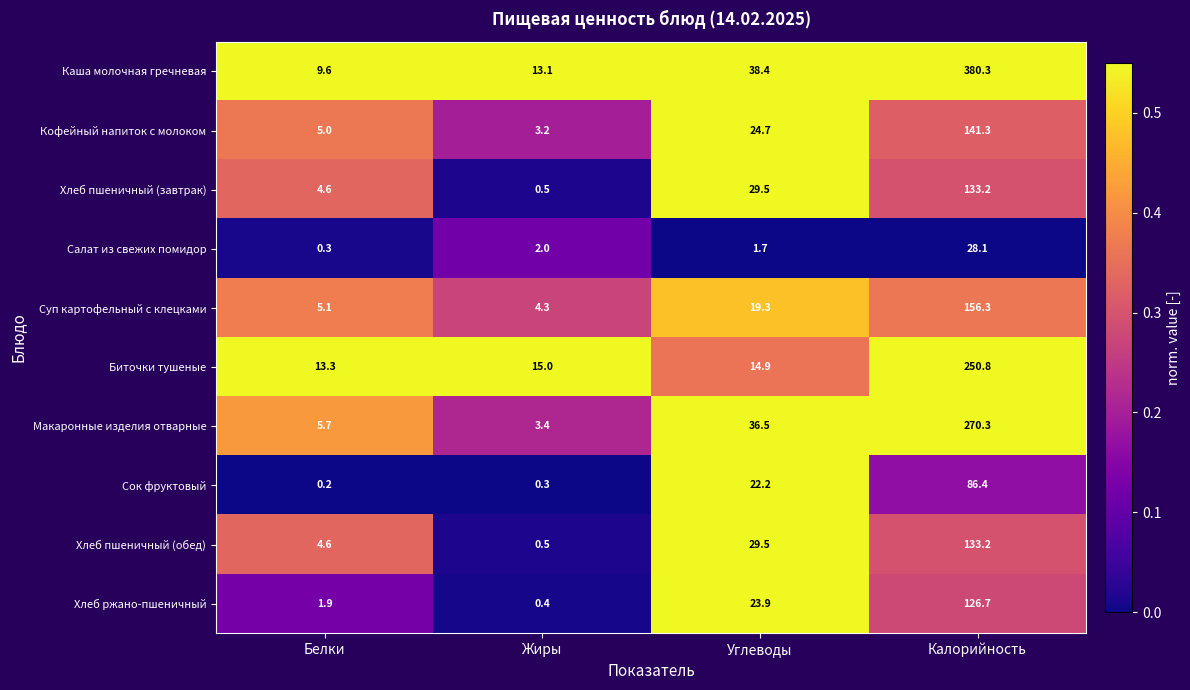

What is the total value across all series at Углеводы?

240.6